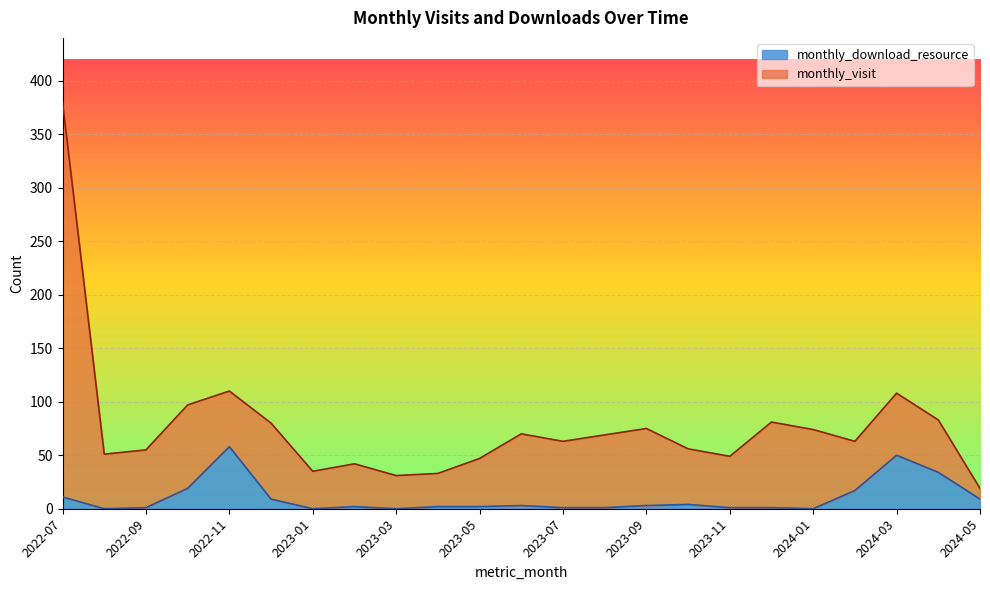

How many categories are shown in the chart?

23